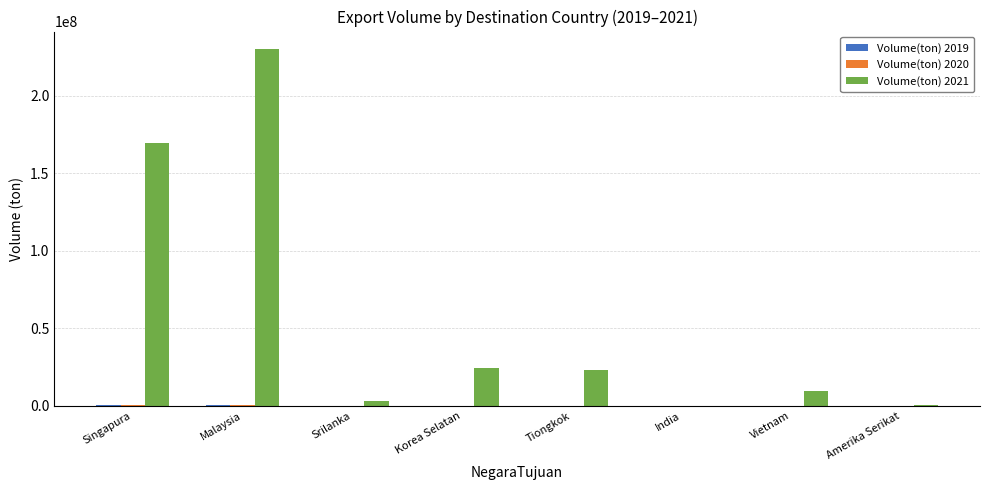

Which series has the largest range (max minus min)?

Volume(ton) 2021